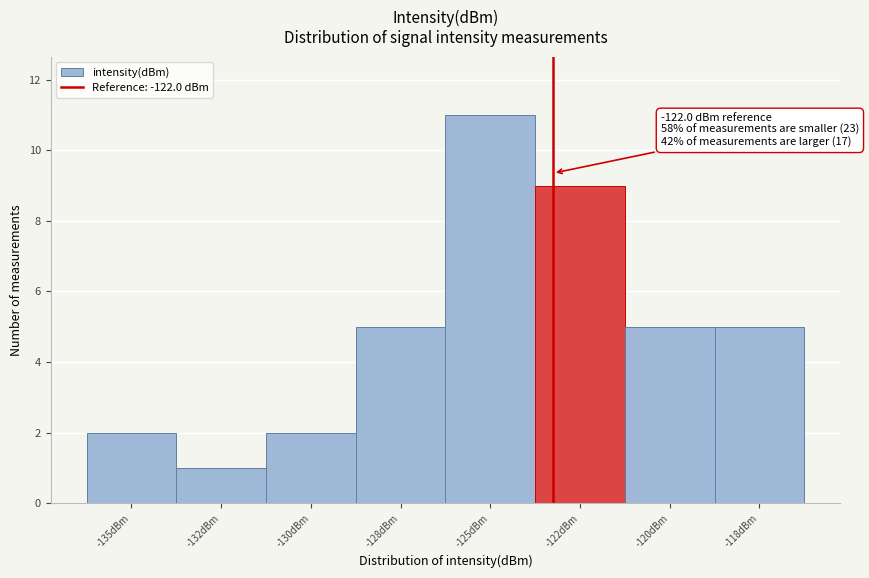

Reading left to right, transcribe all the data shown in this chart.

-135dBm=2	-132dBm=1	-130dBm=2	-128dBm=5	-125dBm=11	-122dBm=9	-120dBm=5	-118dBm=5